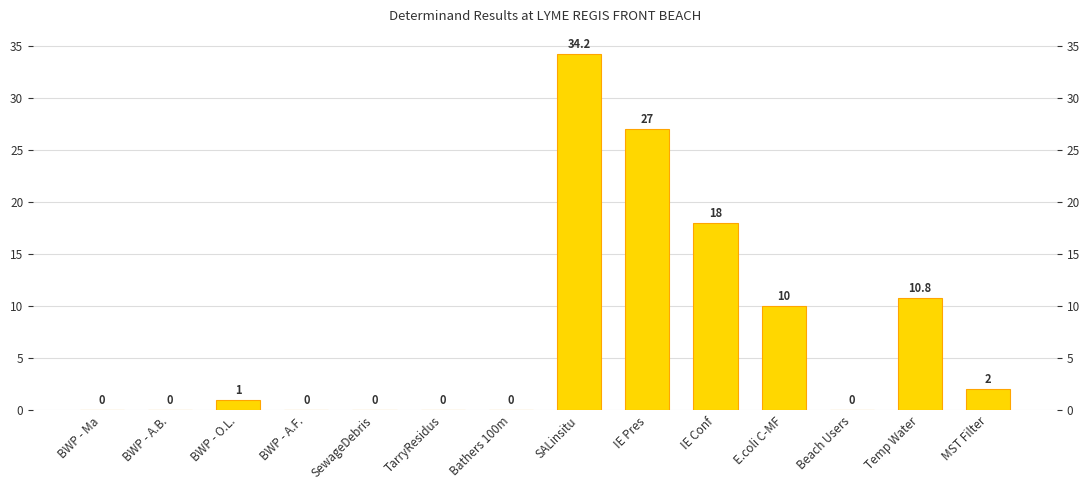

What is the average value?

7.4